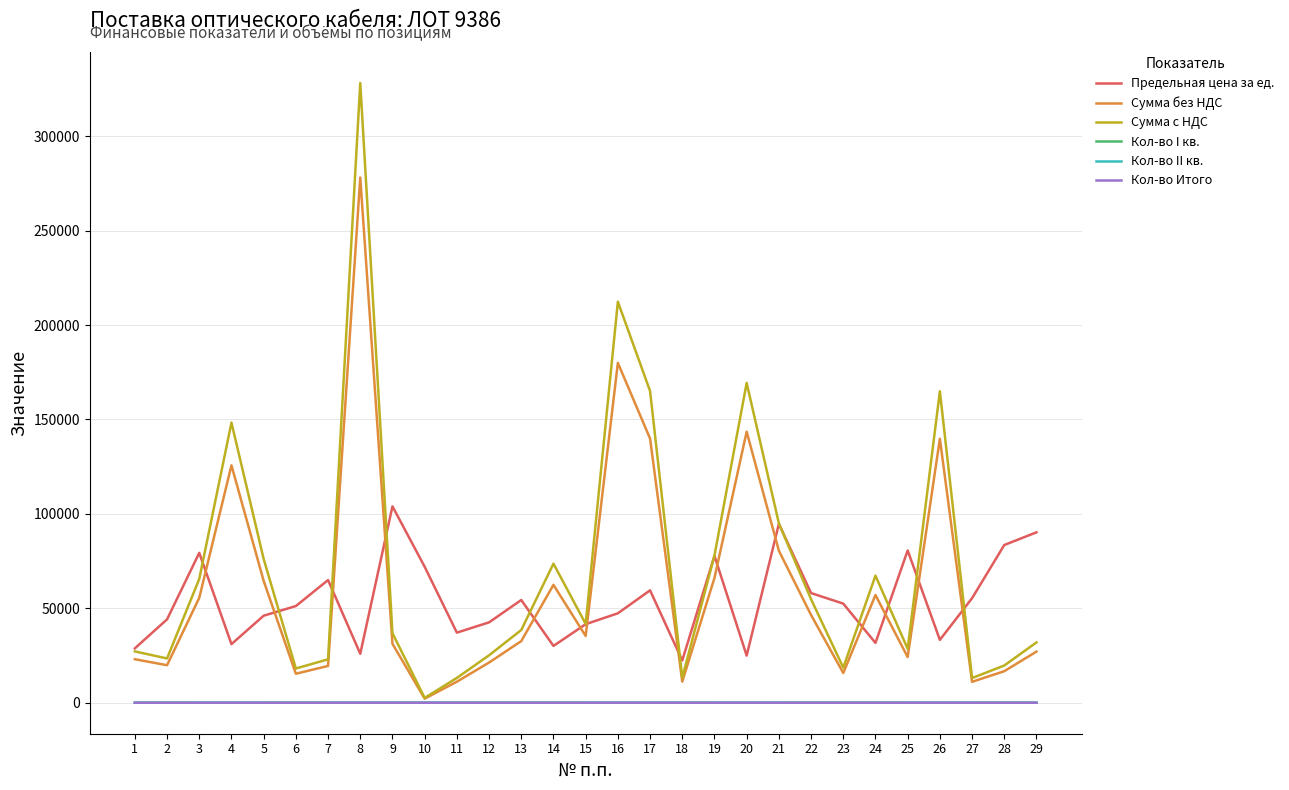

Which series changed the most between 14 and 22?

Предельная цена за ед.